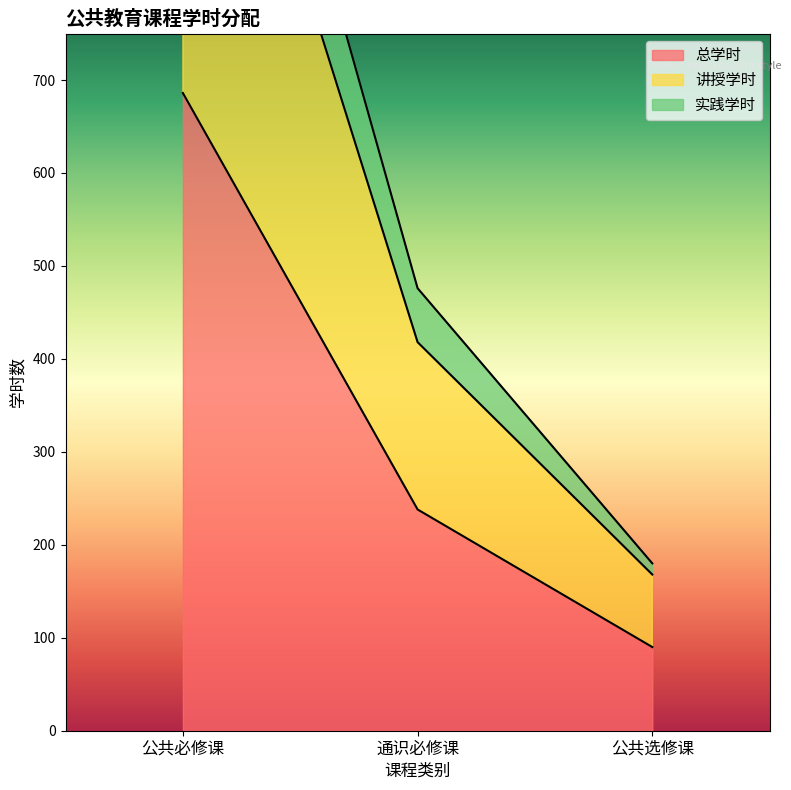

Where is 总学时 nearest to the value 388?

通识必修课